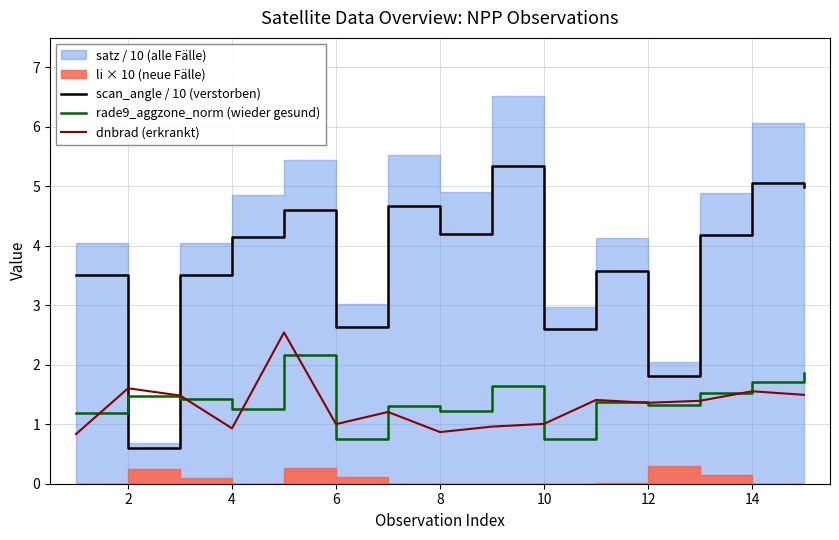

Is it true that dnbrad (erkrankt) equals 2.4 at 14?

False